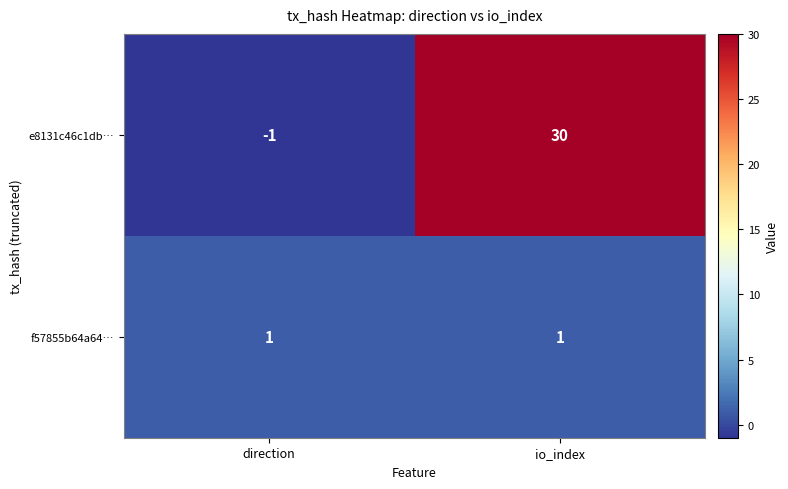

How many series are shown in this chart?

2